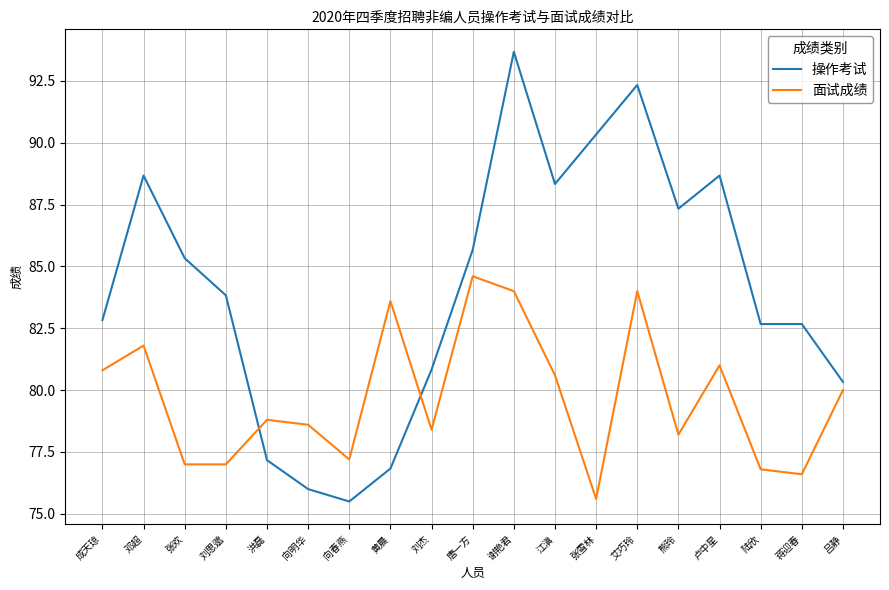

Rank the series by their maximum value, from lowest to highest.

面试成绩, 操作考试